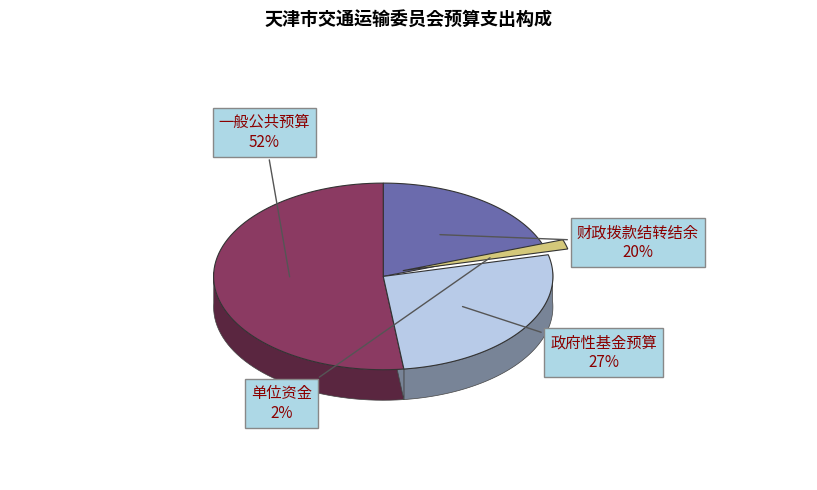

Which slice is the largest?

一般公共预算